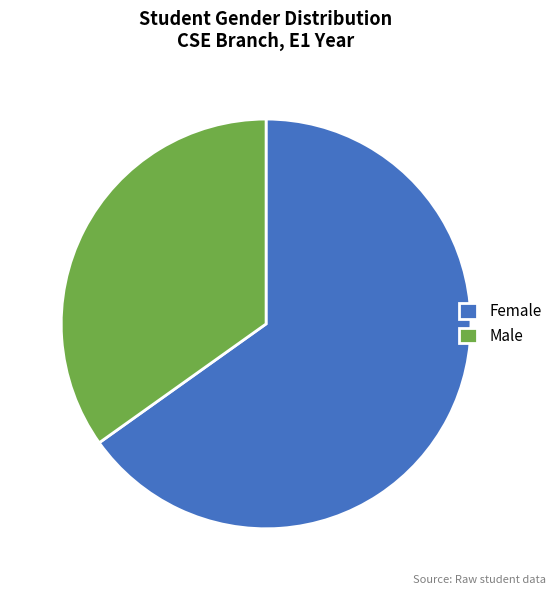

True or false: Male accounts for 21% of the total.

False